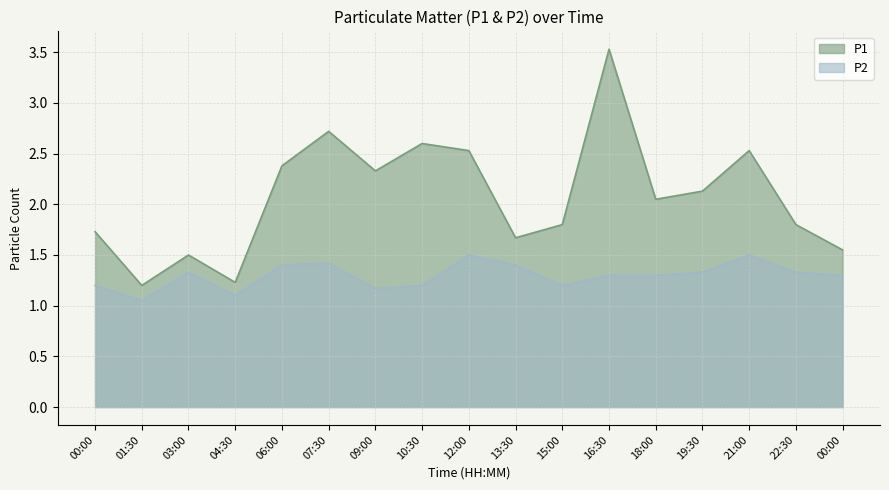

At which category does the chart reach its peak across all series?

16:30